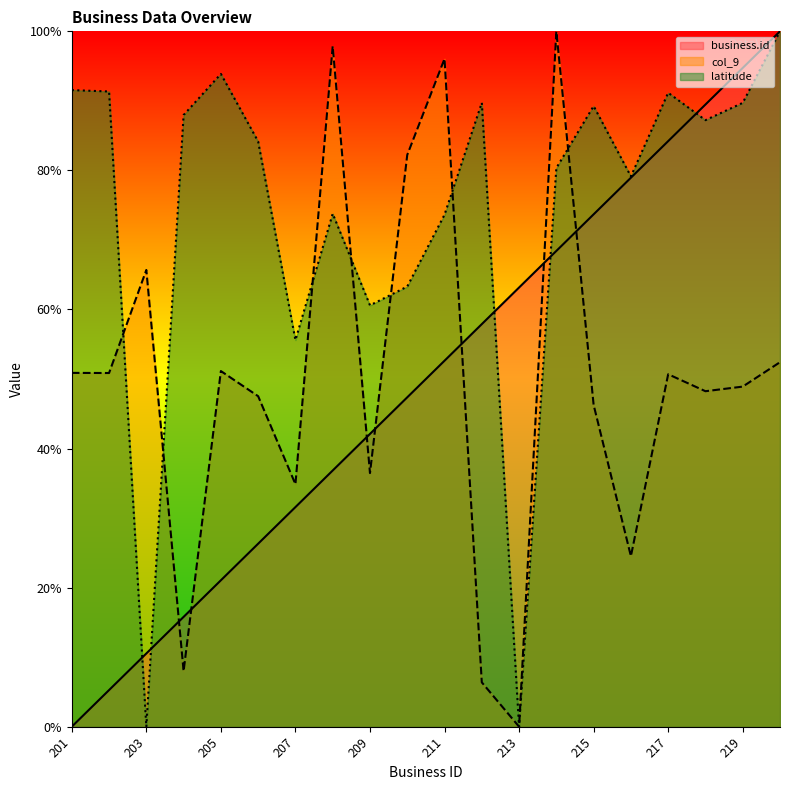

Rank the series at 208 from lowest to highest value.

business.id, latitude, col_9